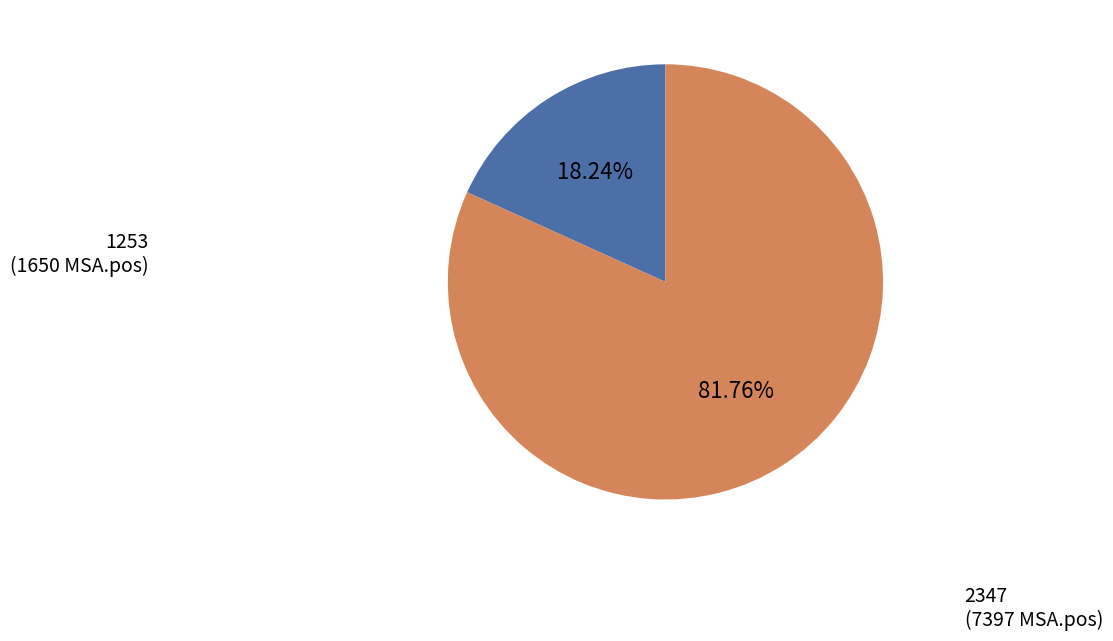

The 2347 slice represents 91% of the pie. True or false?

False